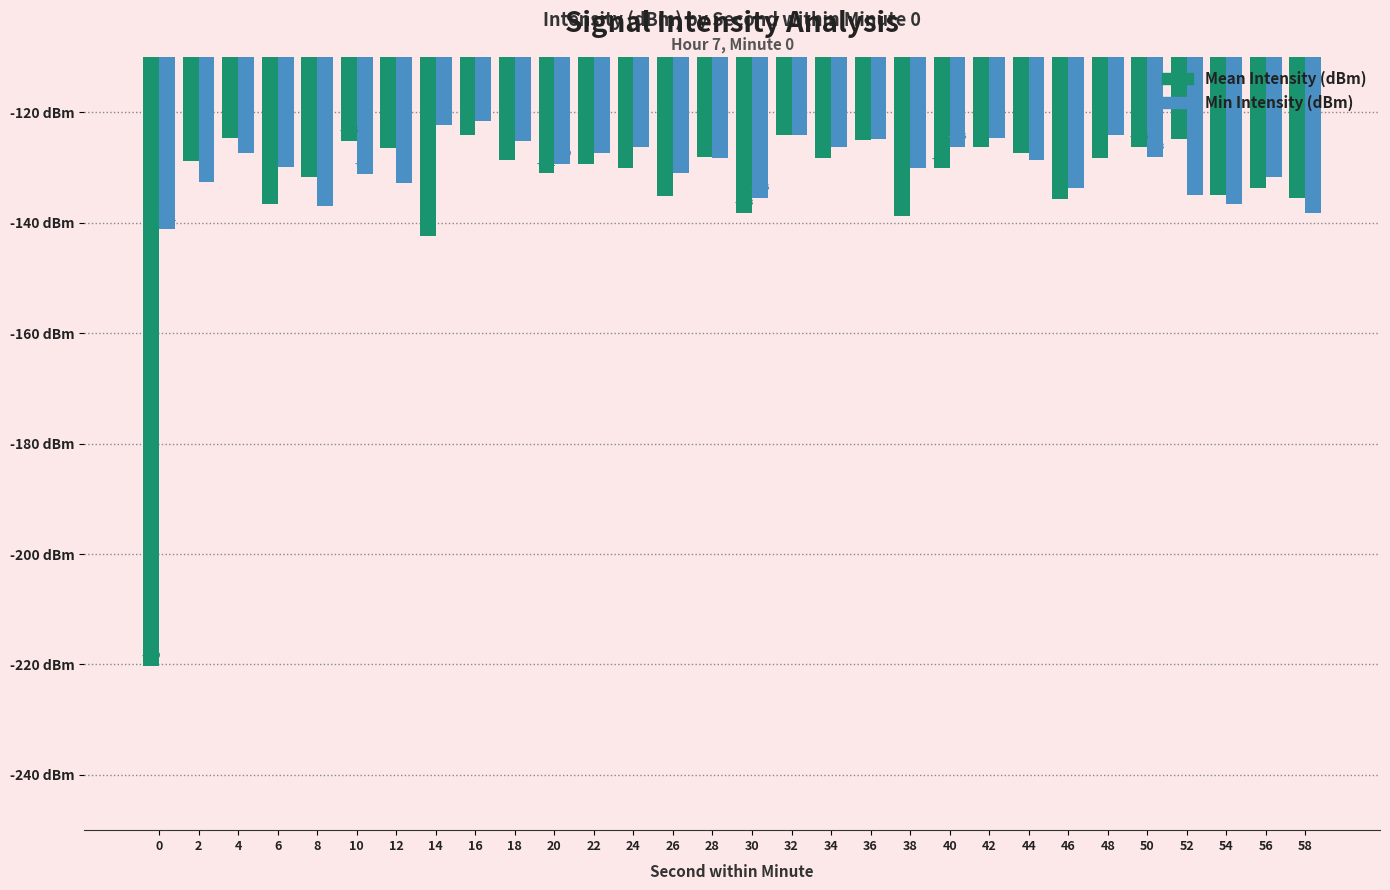

Is it true that Min Intensity (dBm) equals -69.1 at 52?

False